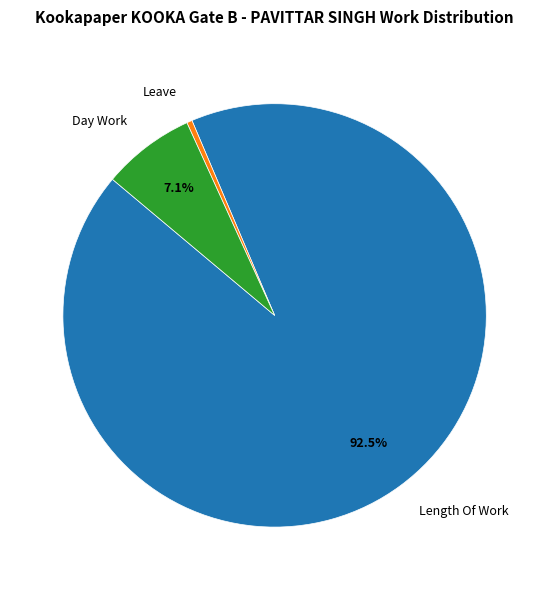

What portion of the pie excludes Length Of Work?

7.5%